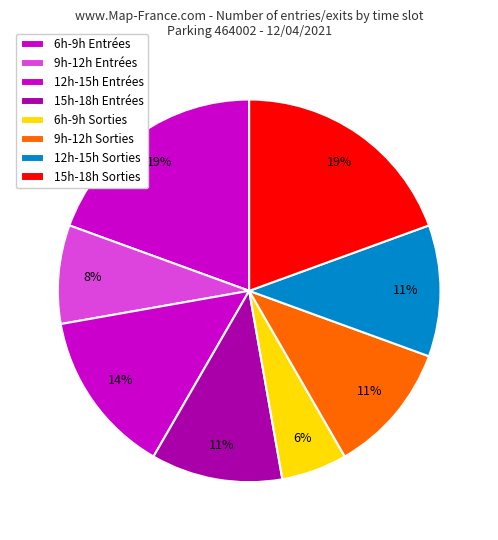

Which category has the smallest portion of the pie?

6h-9h Sorties